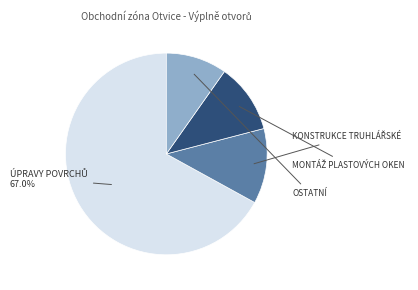

To the nearest percent, what is the average slice percentage?

25%